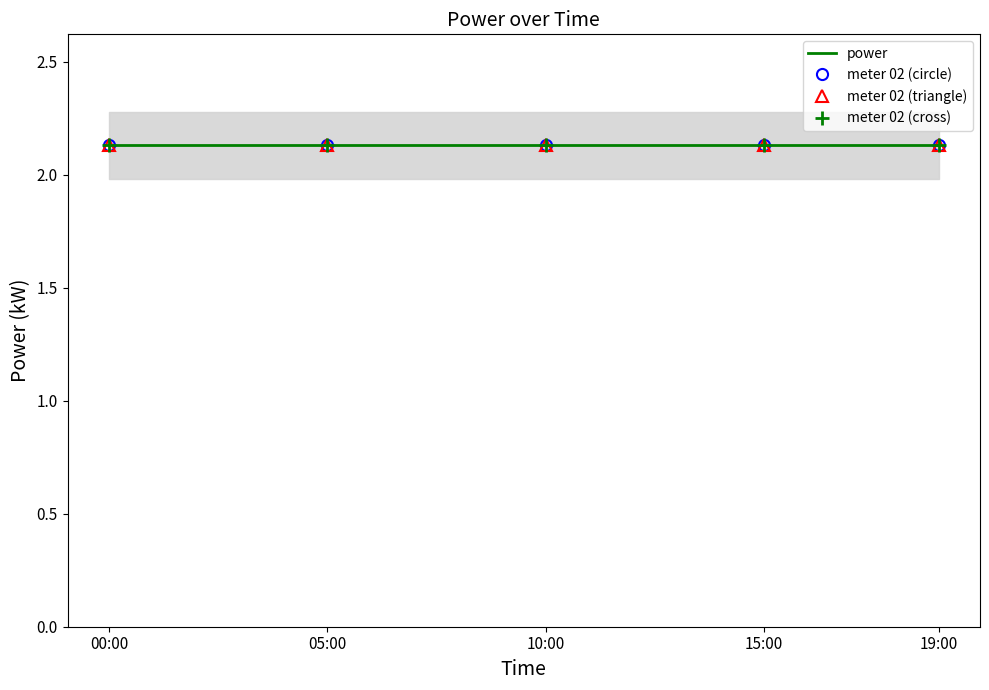

What is the smallest value displayed?

2.0